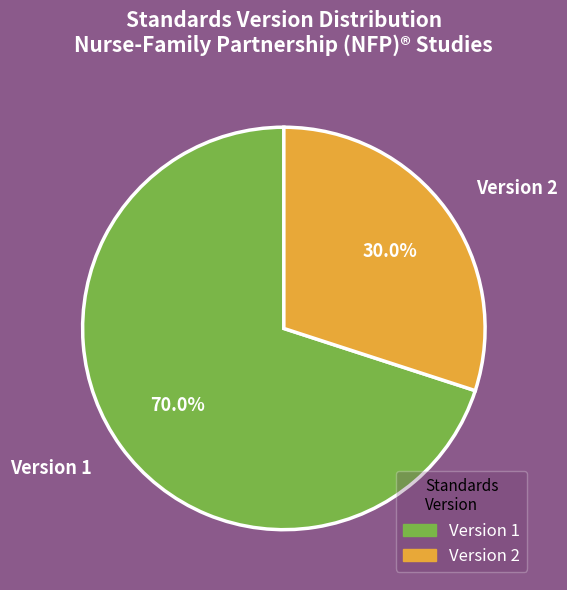

Count the number of slices in the pie.

2